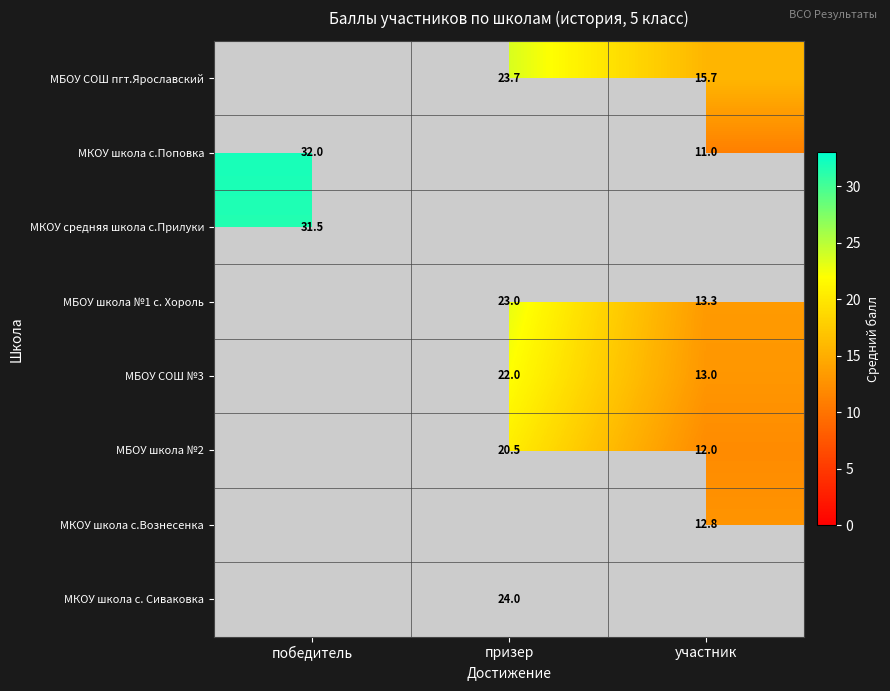

Is the value of МКОУ школа с. Сиваковка at призер greater than the value of МКОУ средняя школа с.Прилуки at победитель?

No